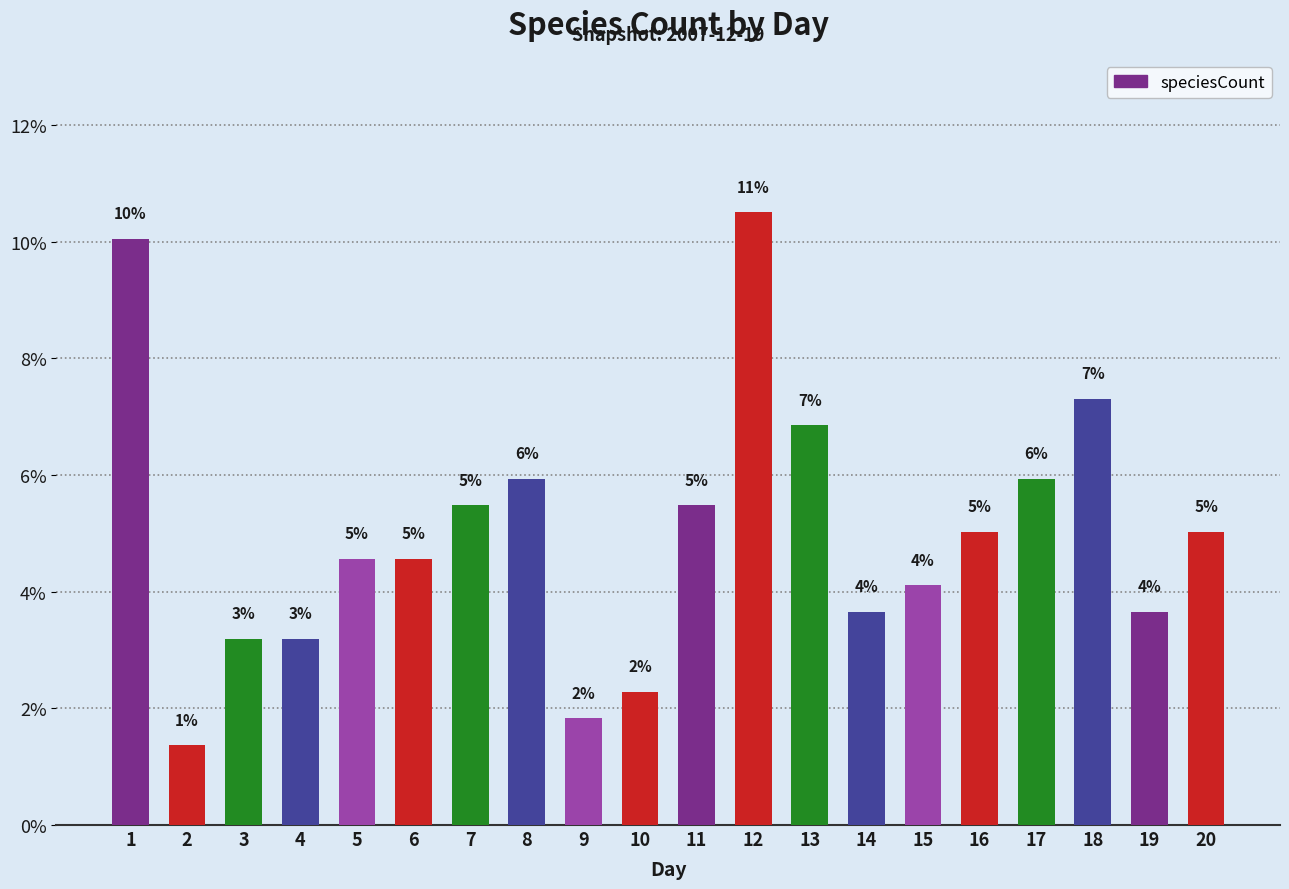

How many bars are there in total?

20